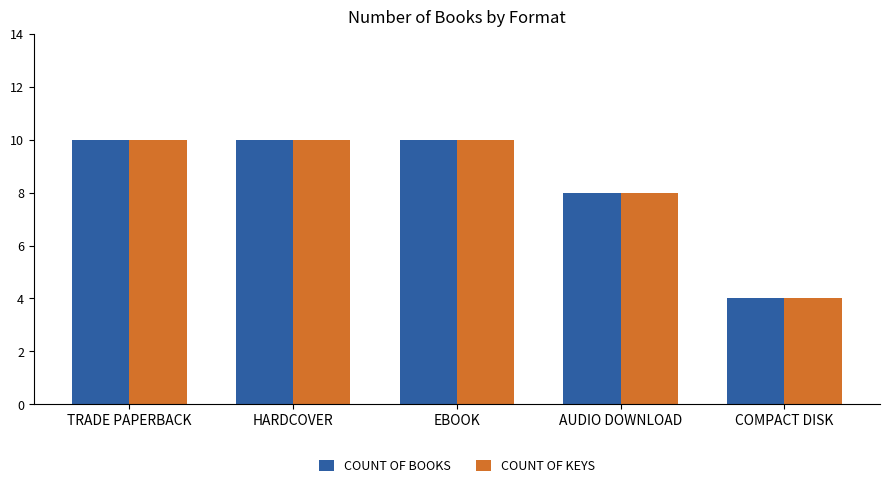

What is the total value across all series at AUDIO DOWNLOAD?

16